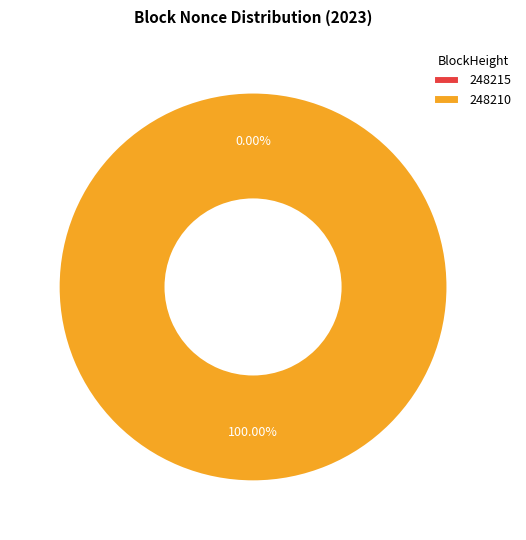

True or false: 248215 accounts for 12% of the total.

False